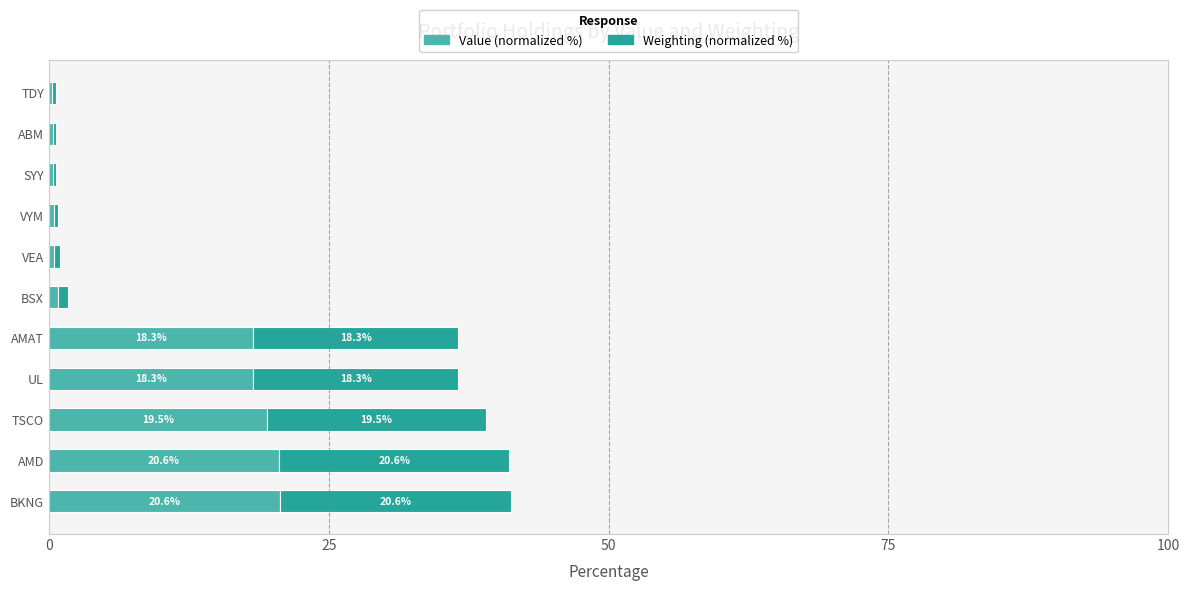

The Value (normalized %) series shows 20.6 at AMD. True or false?

True